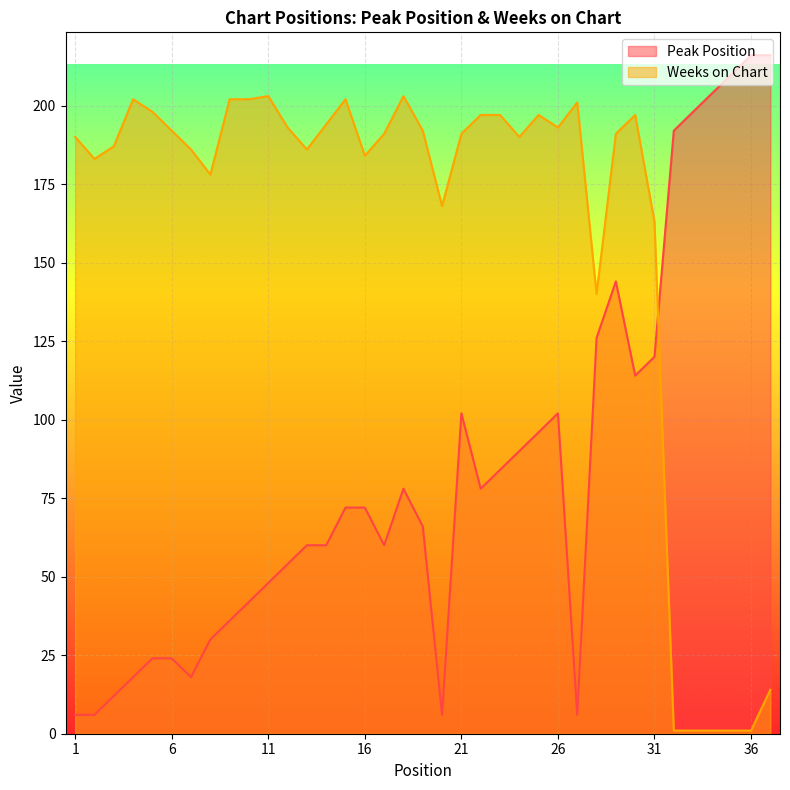

At which label does Peak Position reach its minimum?

1